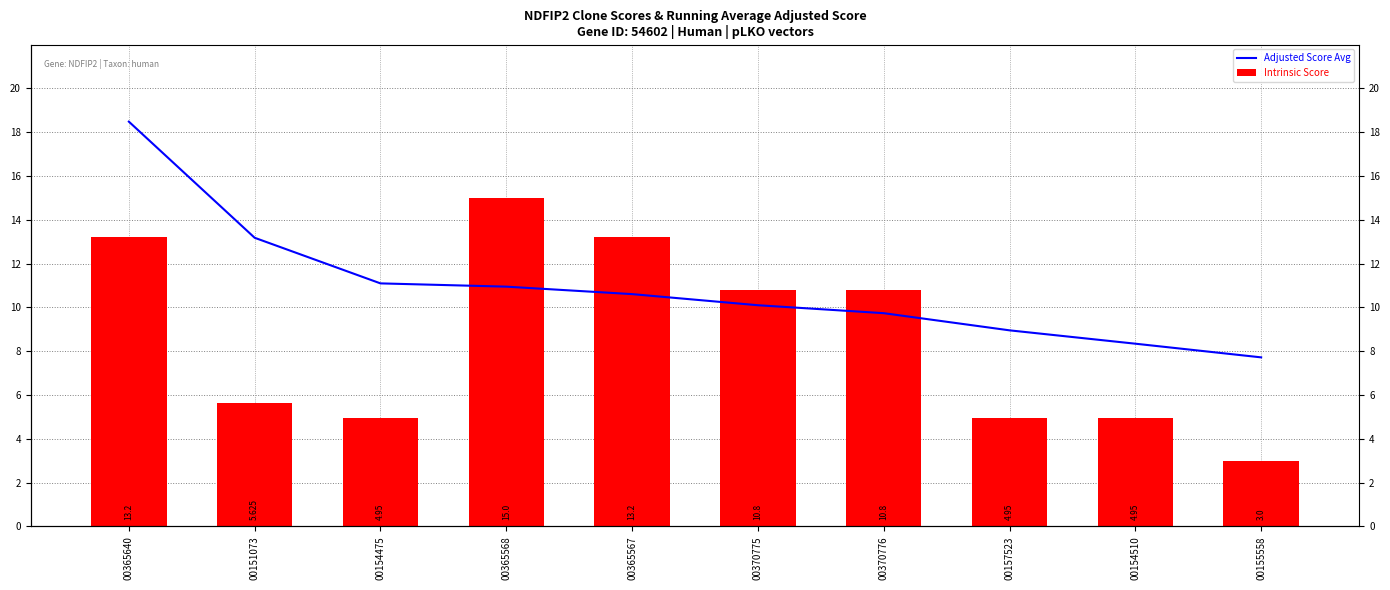

What is the total value across all series at 00155558?

10.7